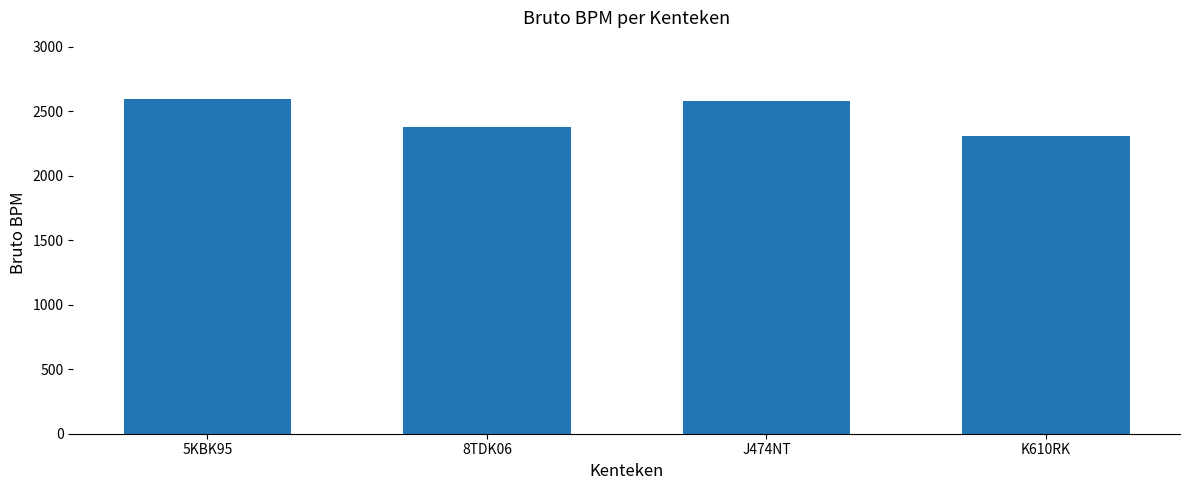

What is the maximum value shown in the chart?

2593